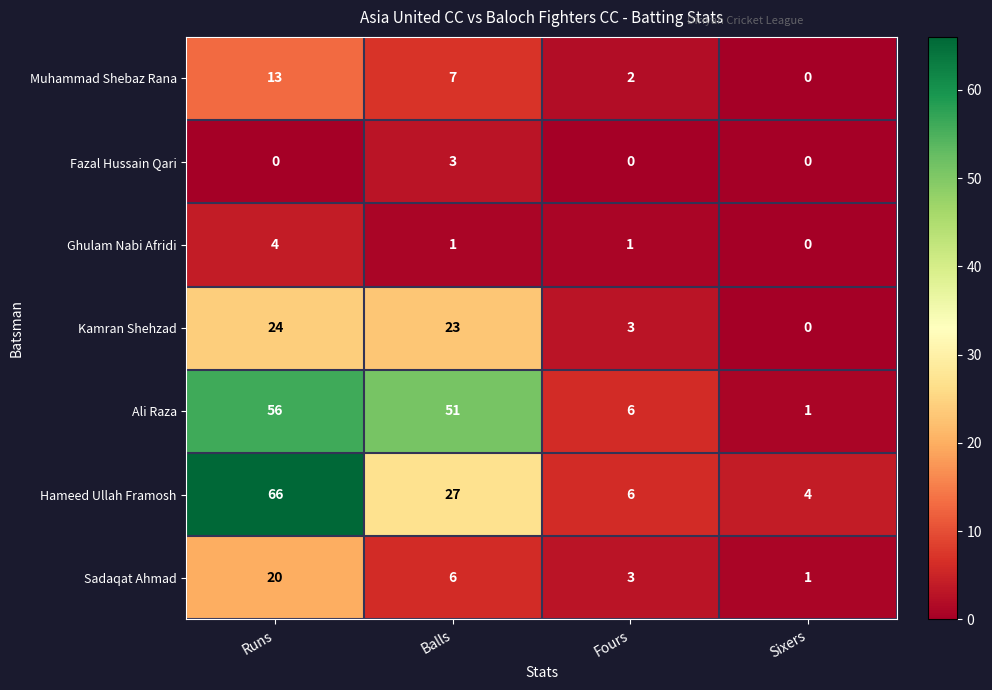

Which series has the largest total across all categories?

Ali Raza